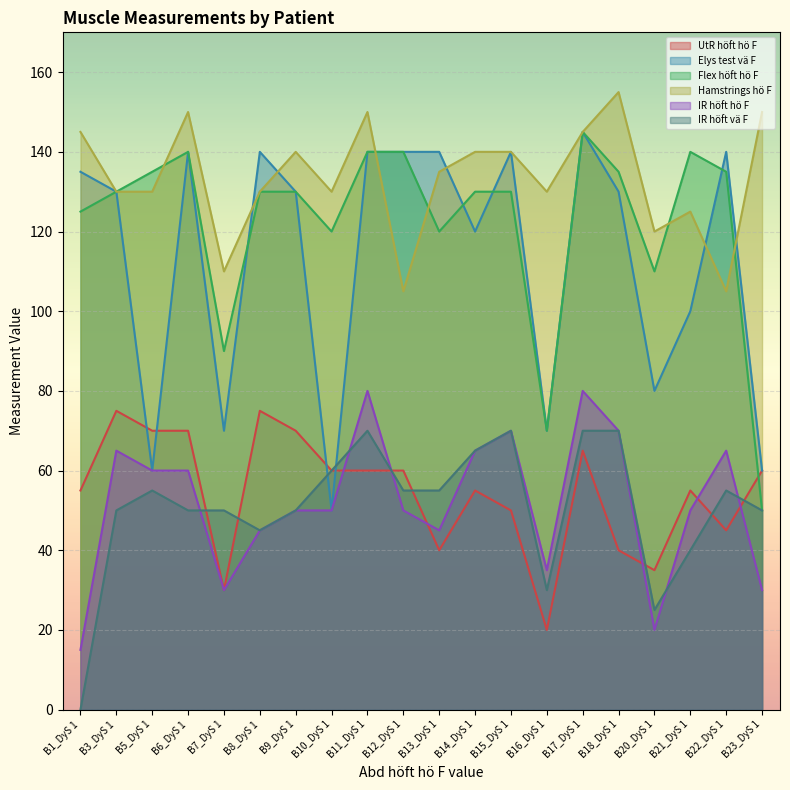

At which category is the sum across all series the highest?

B17_DyS 1